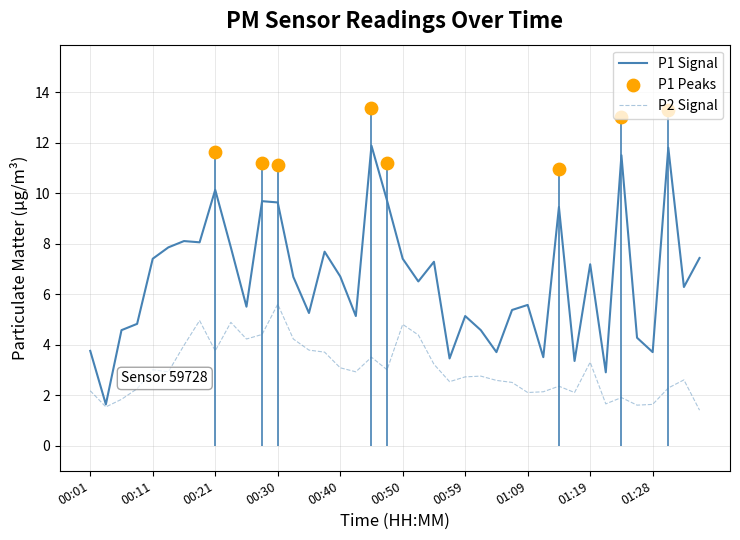

At which category is the sum across all series the highest?

00:45